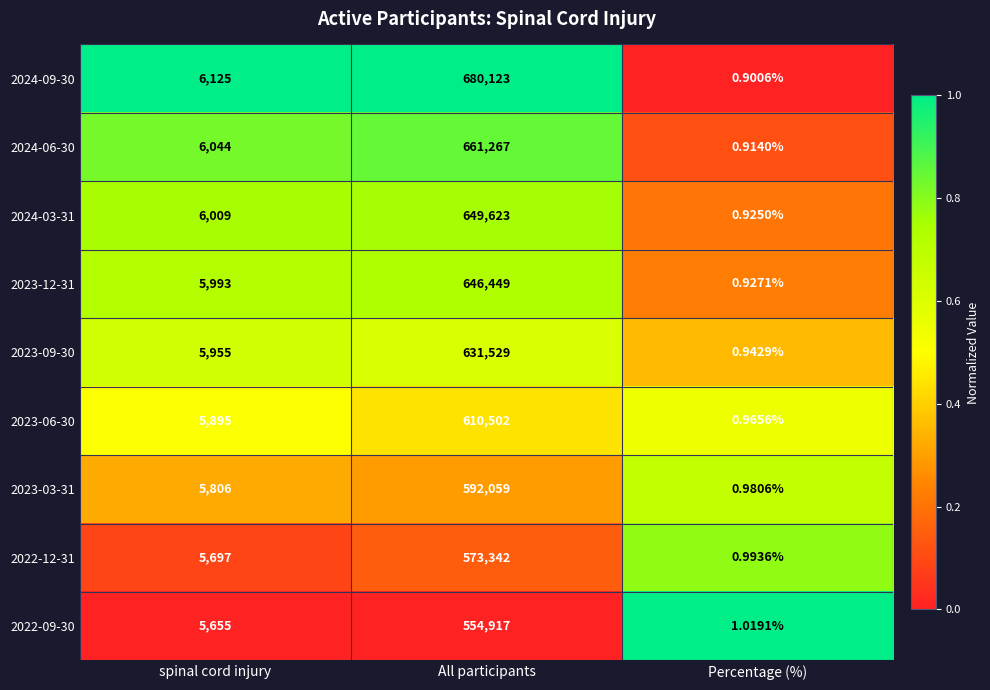

Is the value of 2022-12-31 at All participants greater than the value of 2023-06-30 at All participants?

No